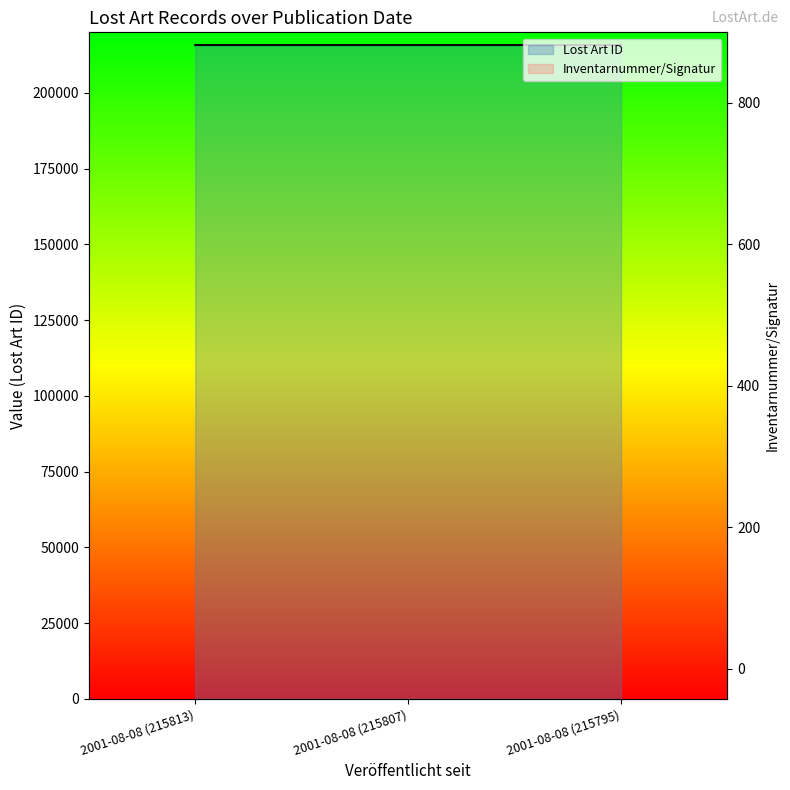

Does the chart display data point markers on the line(s)?

No